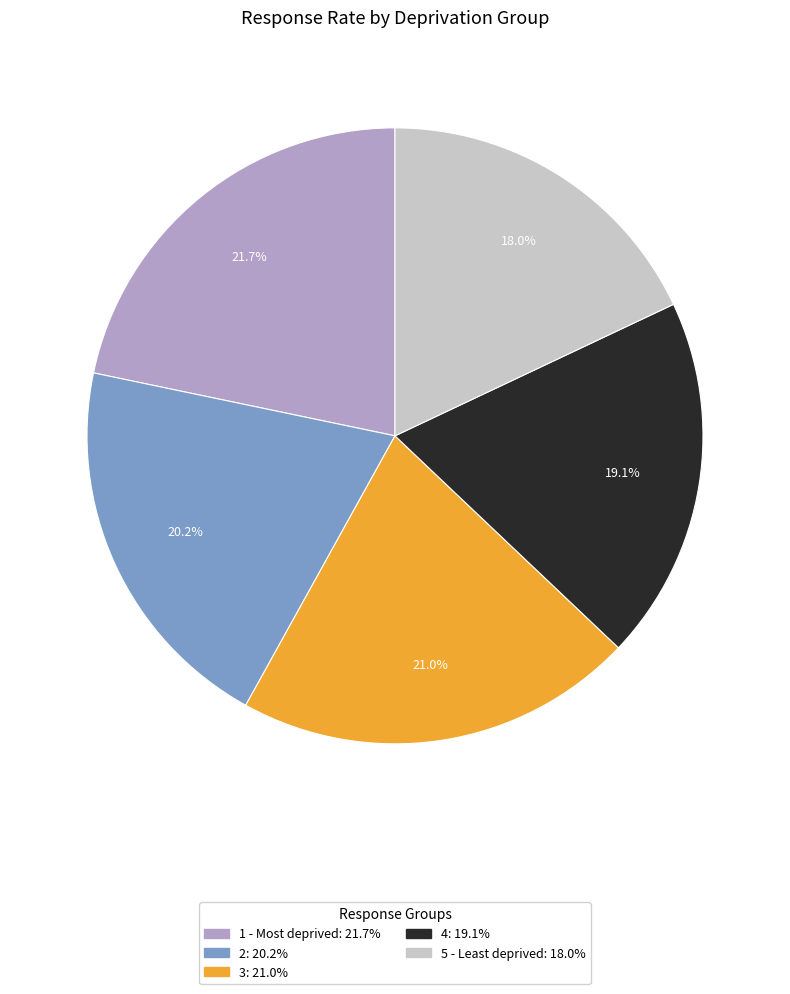

To the nearest percent, what portion does 1 - Most deprived represent?

22%